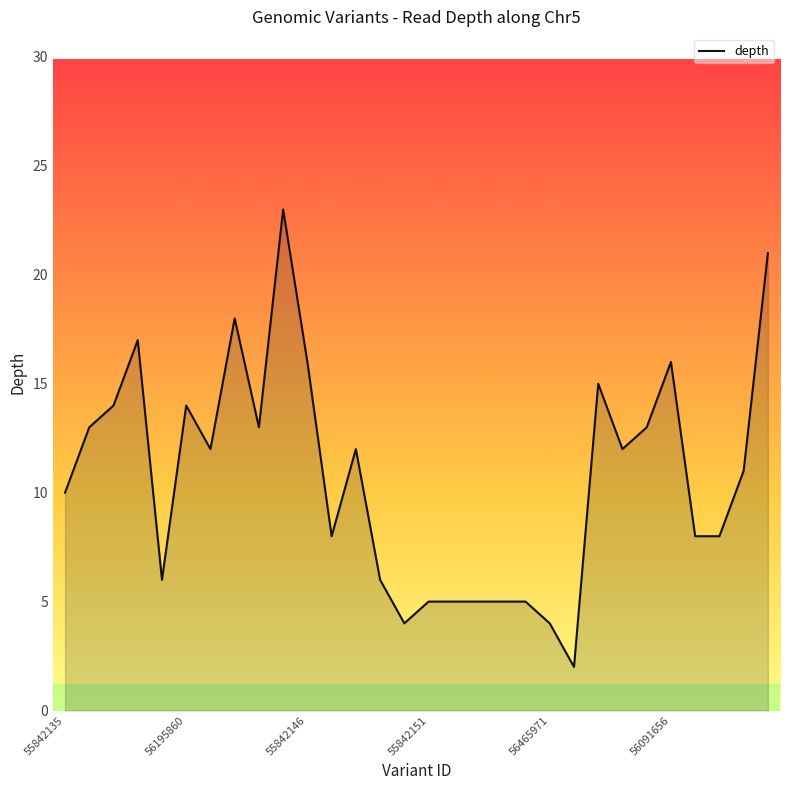

What is the difference between the maximum and minimum values?

21